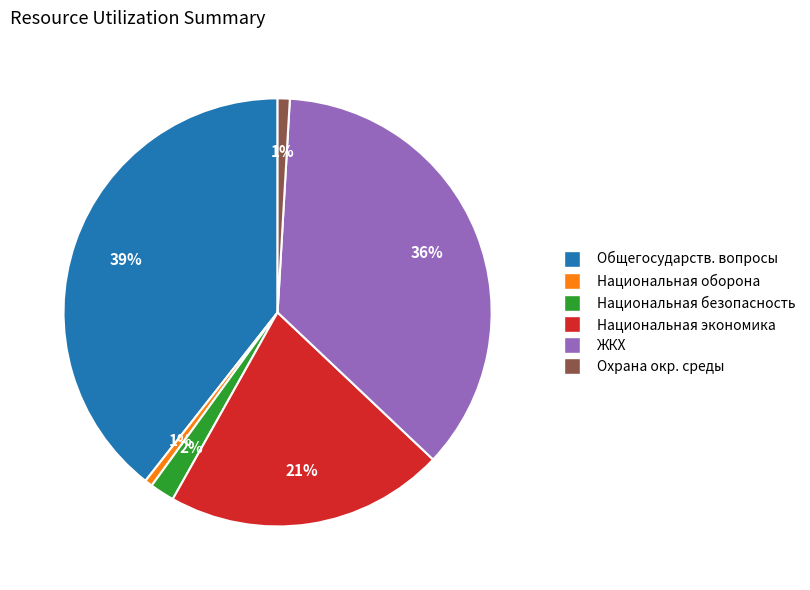

How many segments does this pie chart have?

6